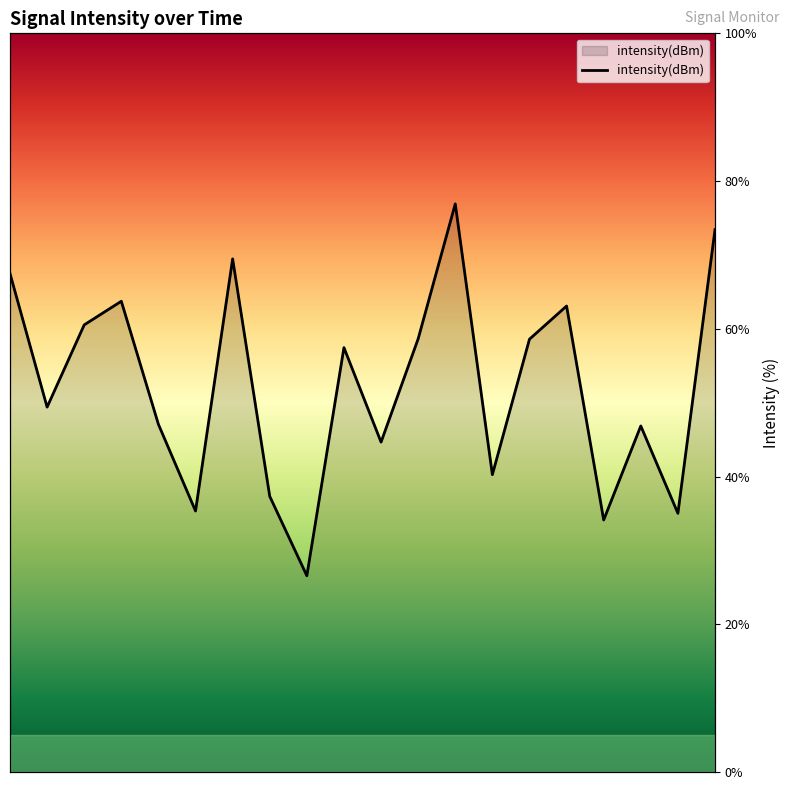

How many lines are shown in the chart?

1